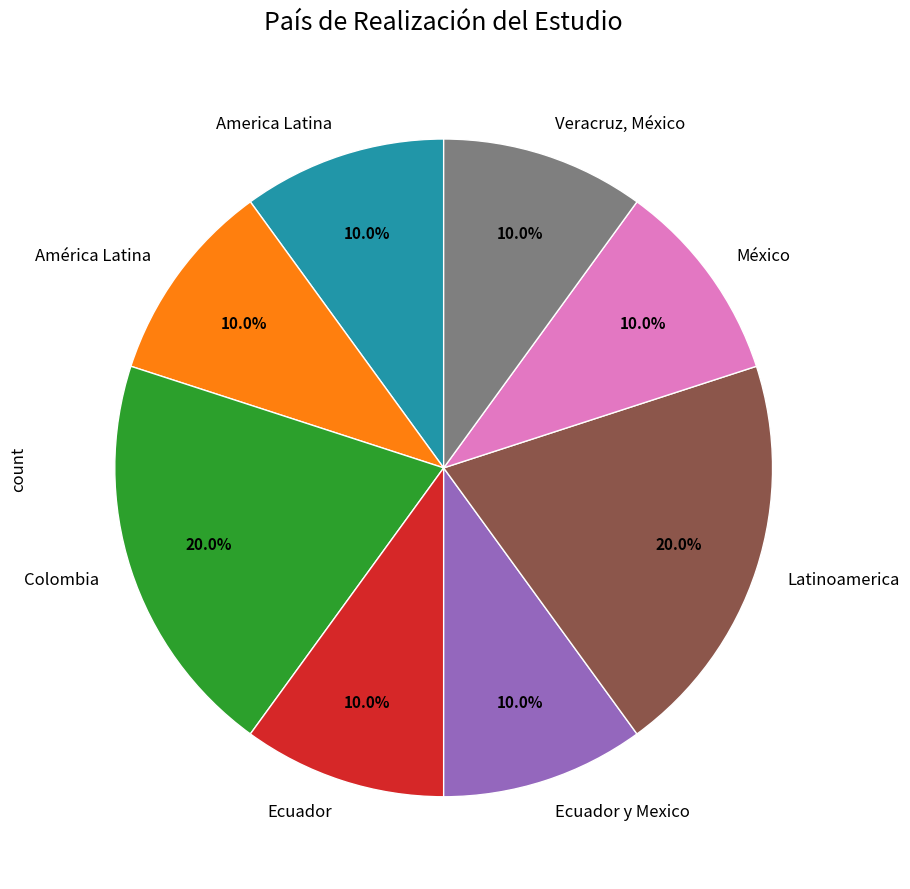

To the nearest percent, what portion does México represent?

10%